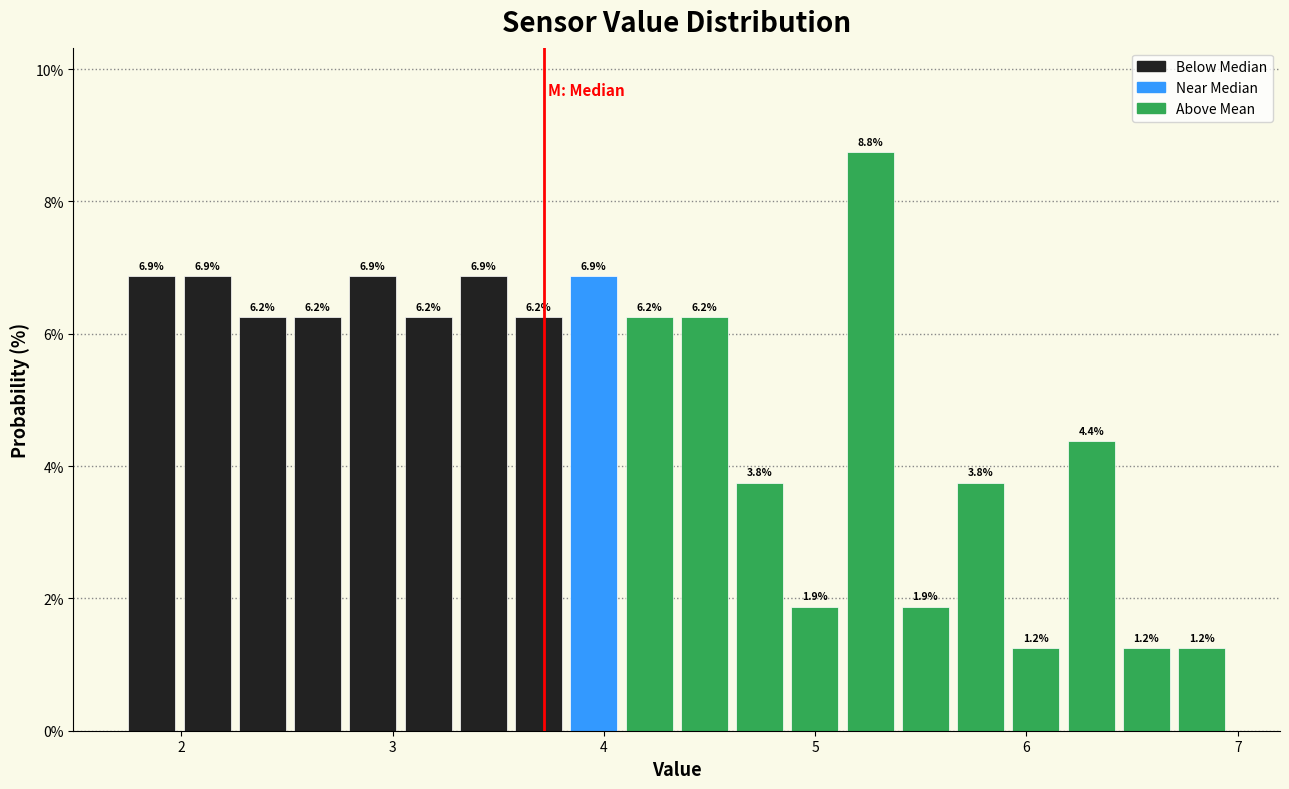

Read against the x-axis, roughly where is the centre of the tallest bar?

5.3